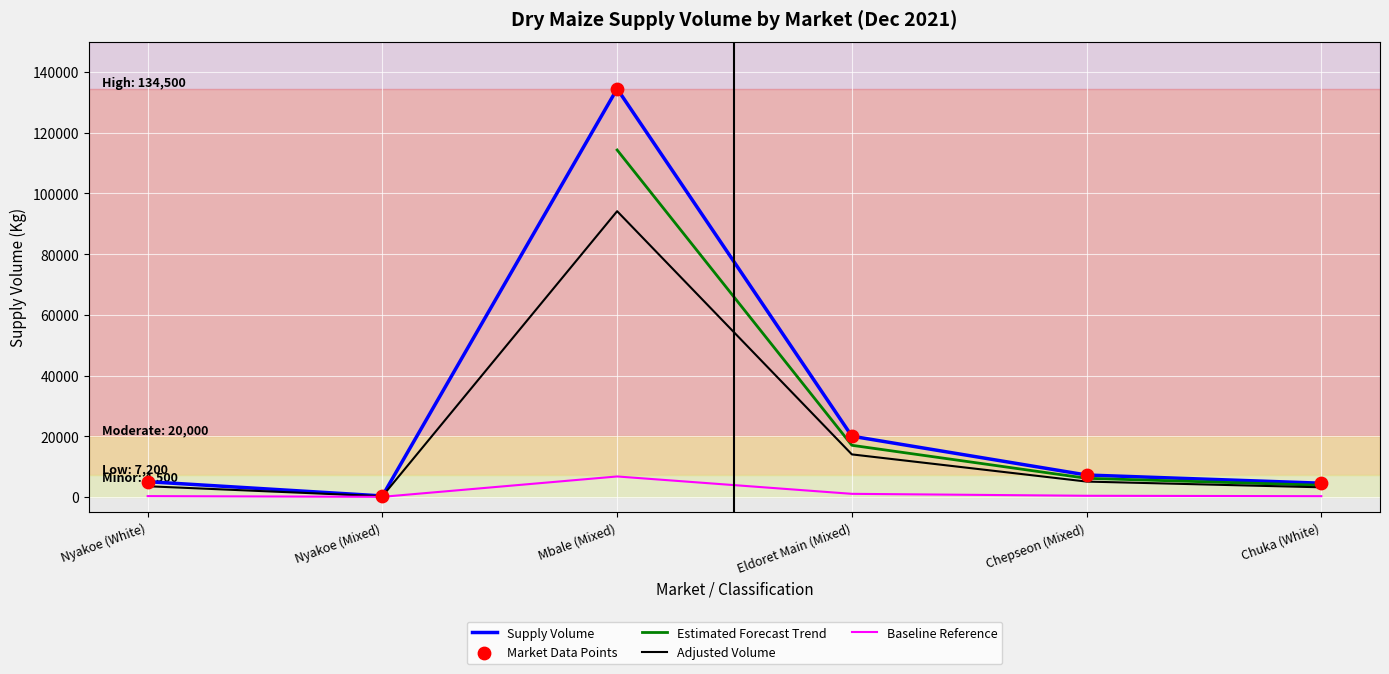

Which has a higher value, Nyakoe (White) or Chepseon (Mixed)?

Chepseon (Mixed)